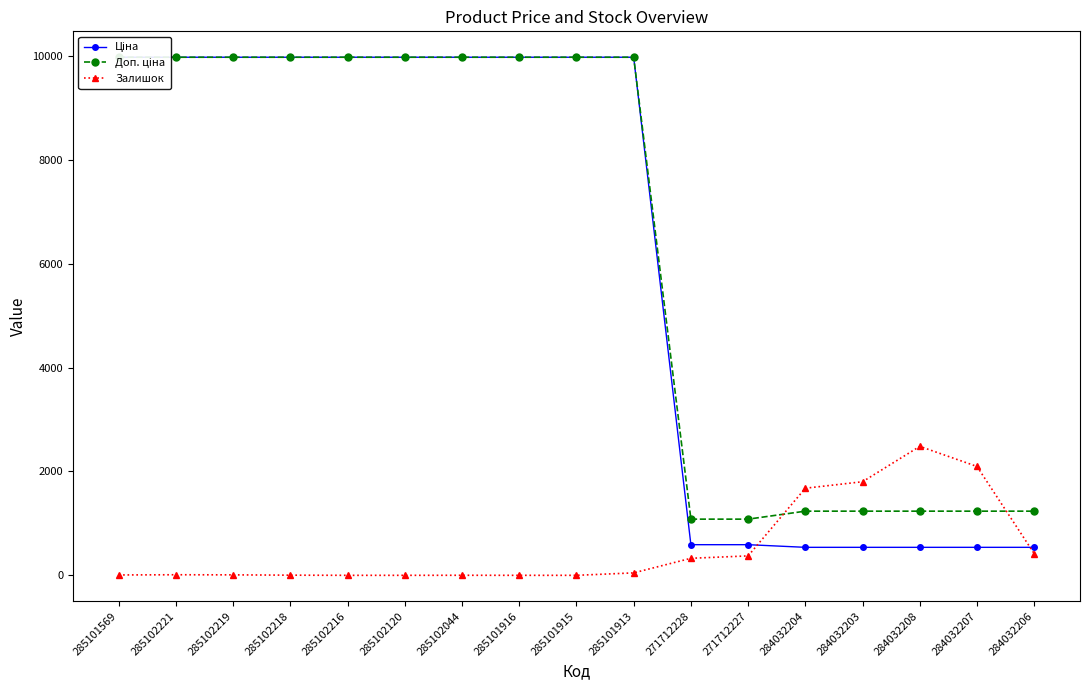

What is the sum of the Залишок values at 285102221 and 284032206?

428